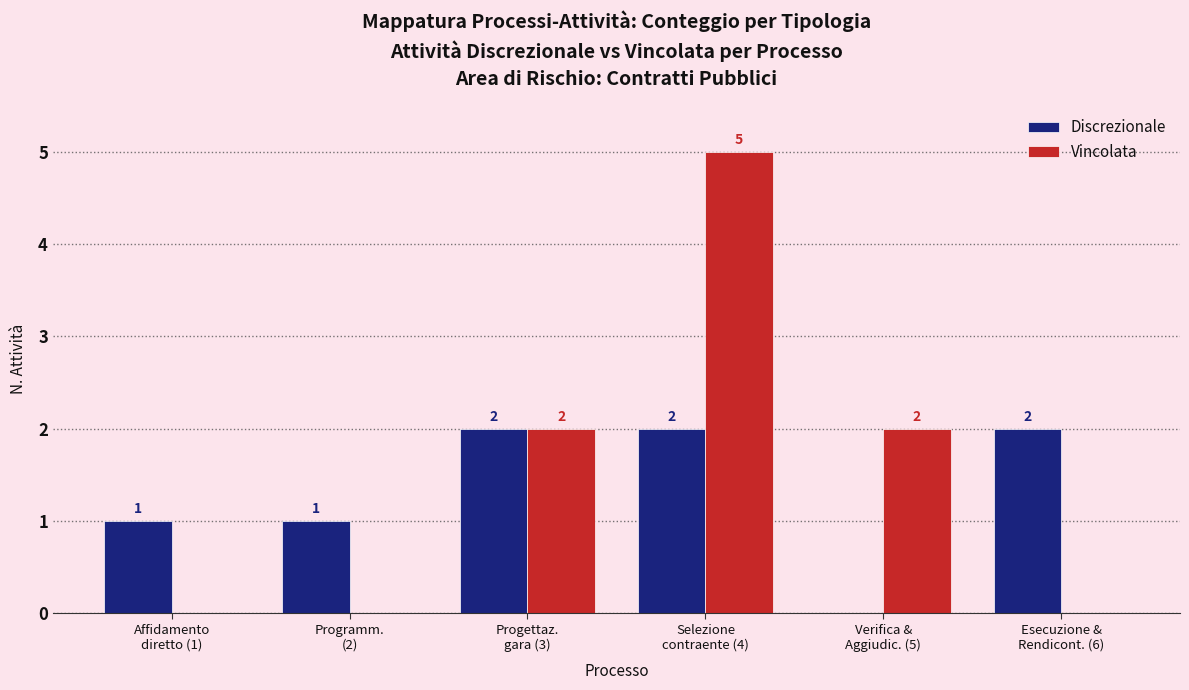

What is the average value of the Vincolata series?

2